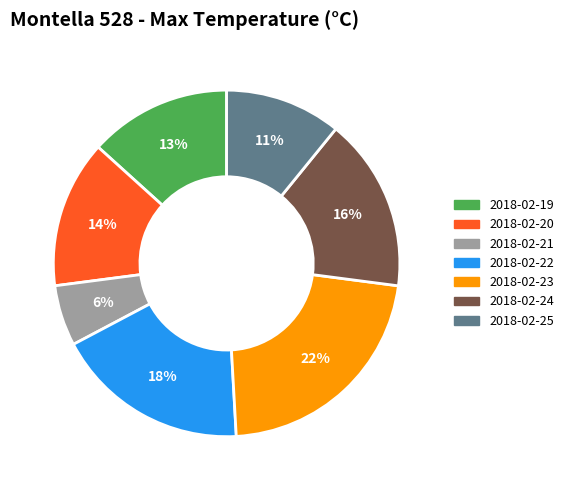

What is the ratio of the value at 2018-02-23 to the value at 2018-02-20?

1.6